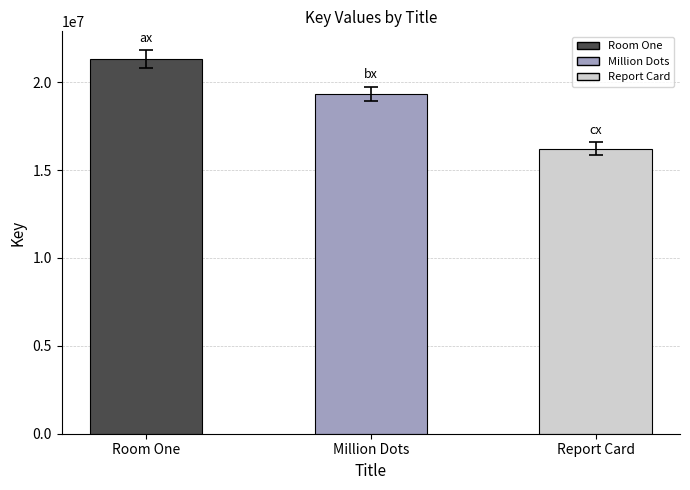

Which category has the highest value across all series?

Room One